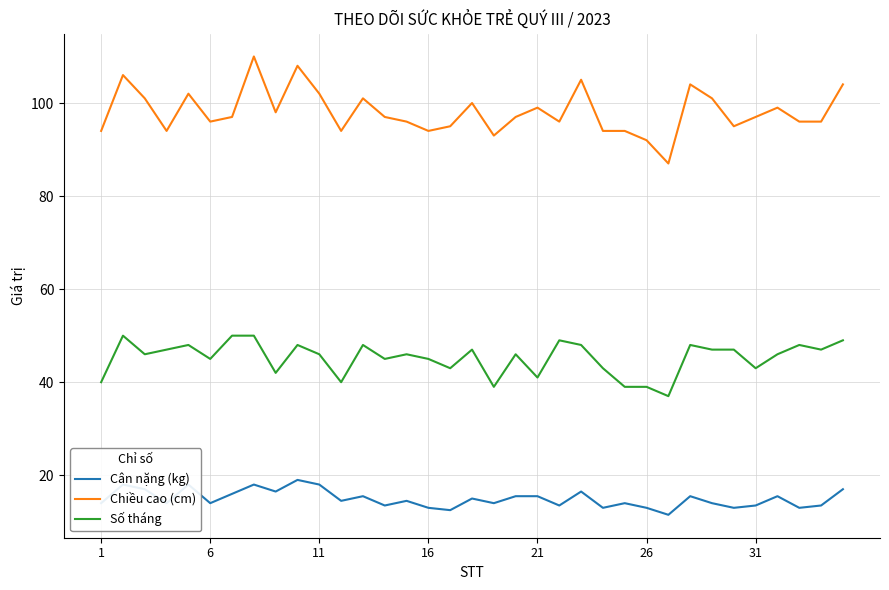

What is the difference between the maximum and minimum values in the Số tháng series?

13.0